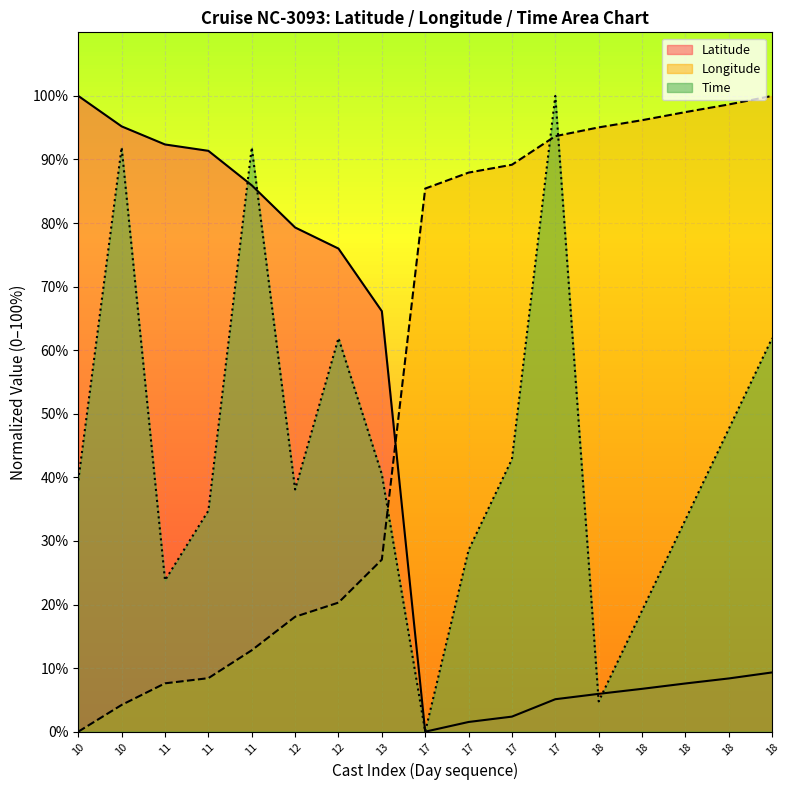

True or false: Latitude and Time intersect in this chart.

True